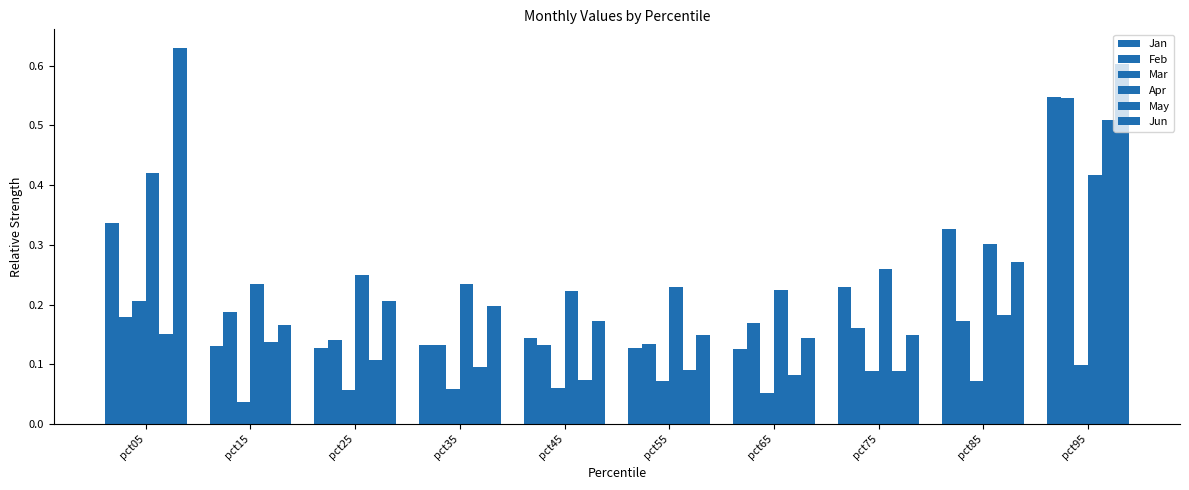

Does the chart contain any negative values?

No